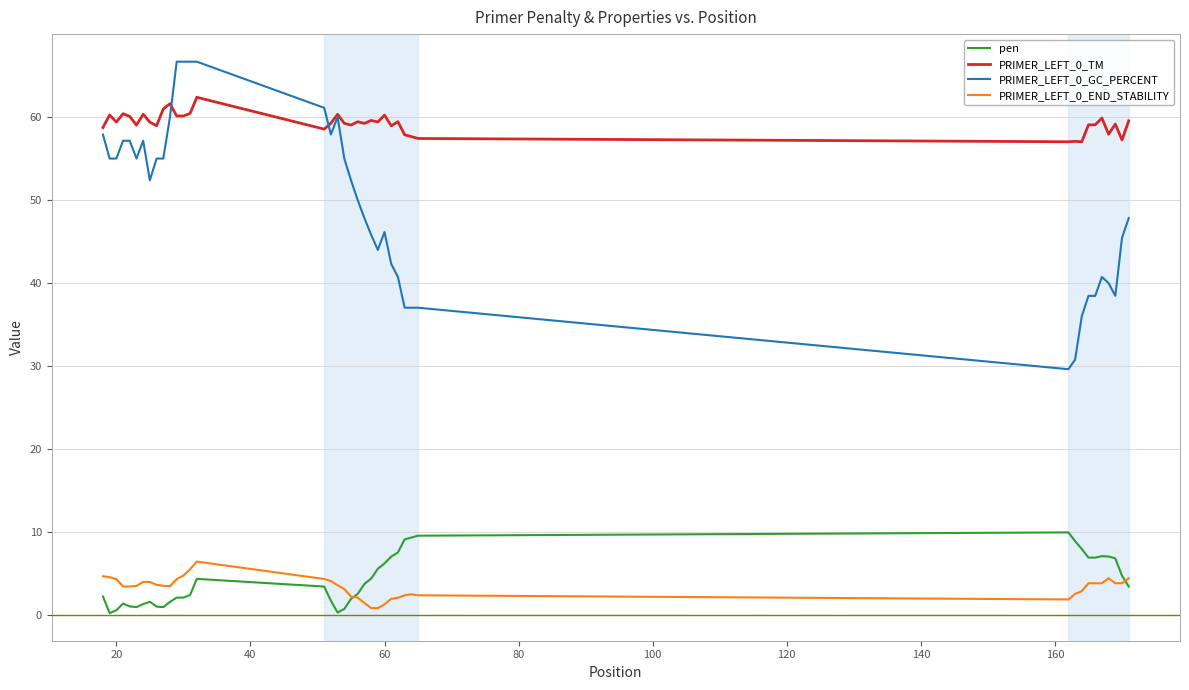

Which series has the largest total across all categories?

PRIMER_LEFT_0_TM